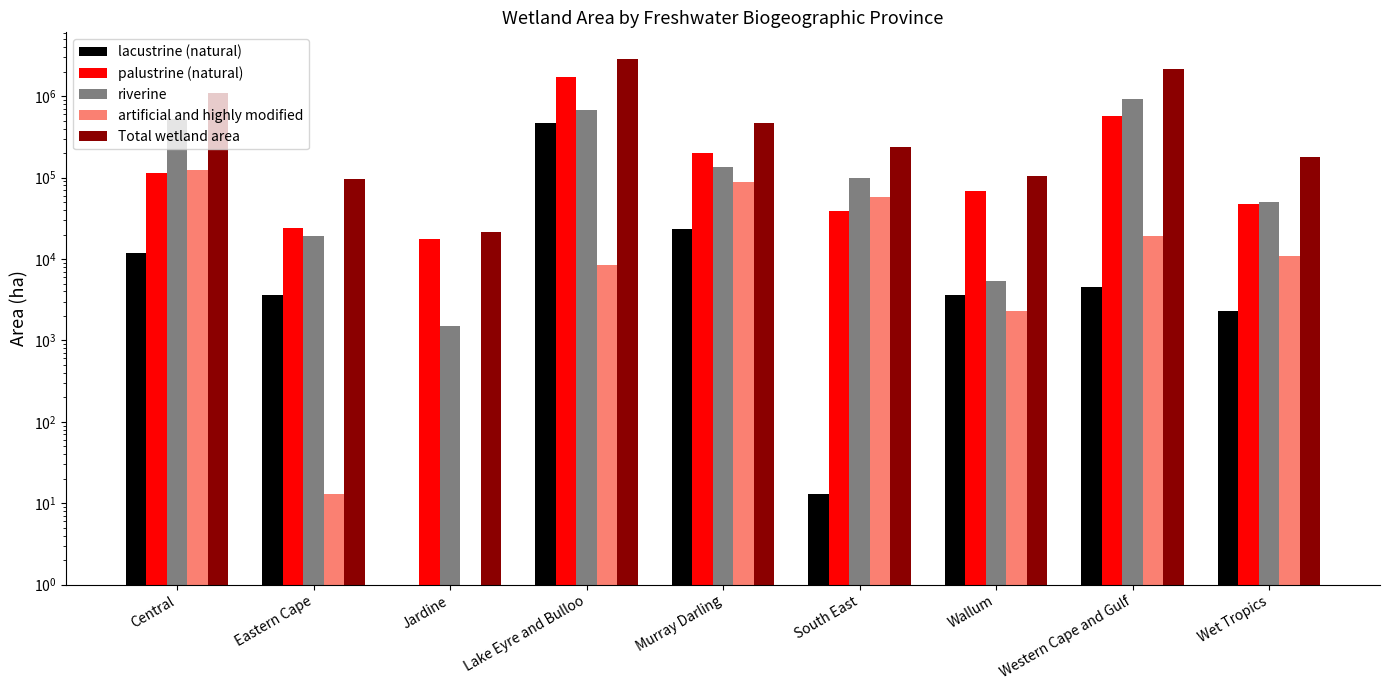

Rank the series at Wet Tropics from lowest to highest value.

lacustrine (natural), artificial and highly modified, palustrine (natural), riverine, Total wetland area